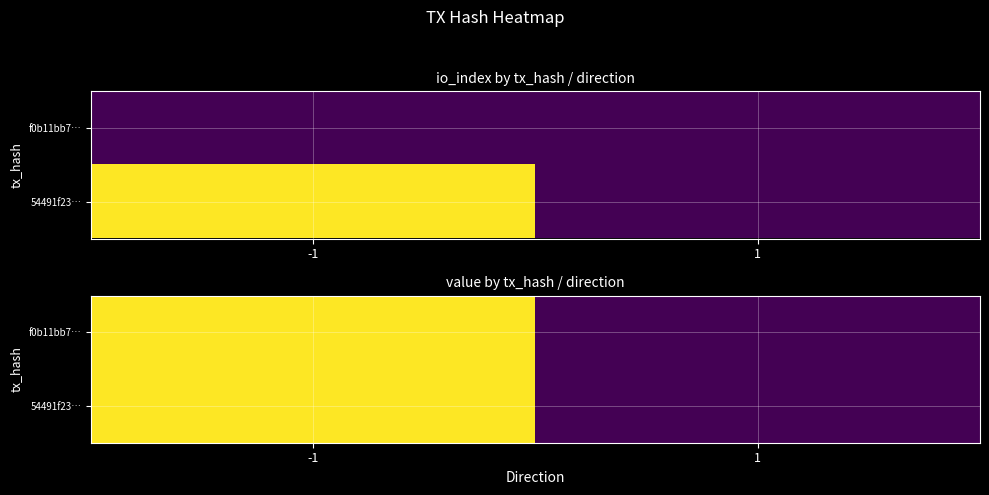

List the series in order of their peak value, highest first.

f0b11bb7…, 54491f23…